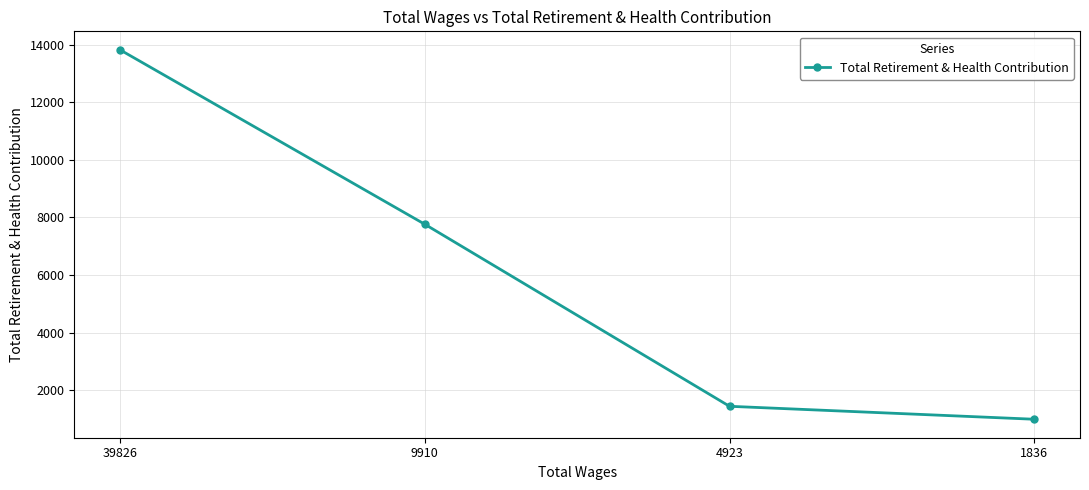

Rank the categories by value from lowest to highest.

1836, 4923, 9910, 39826